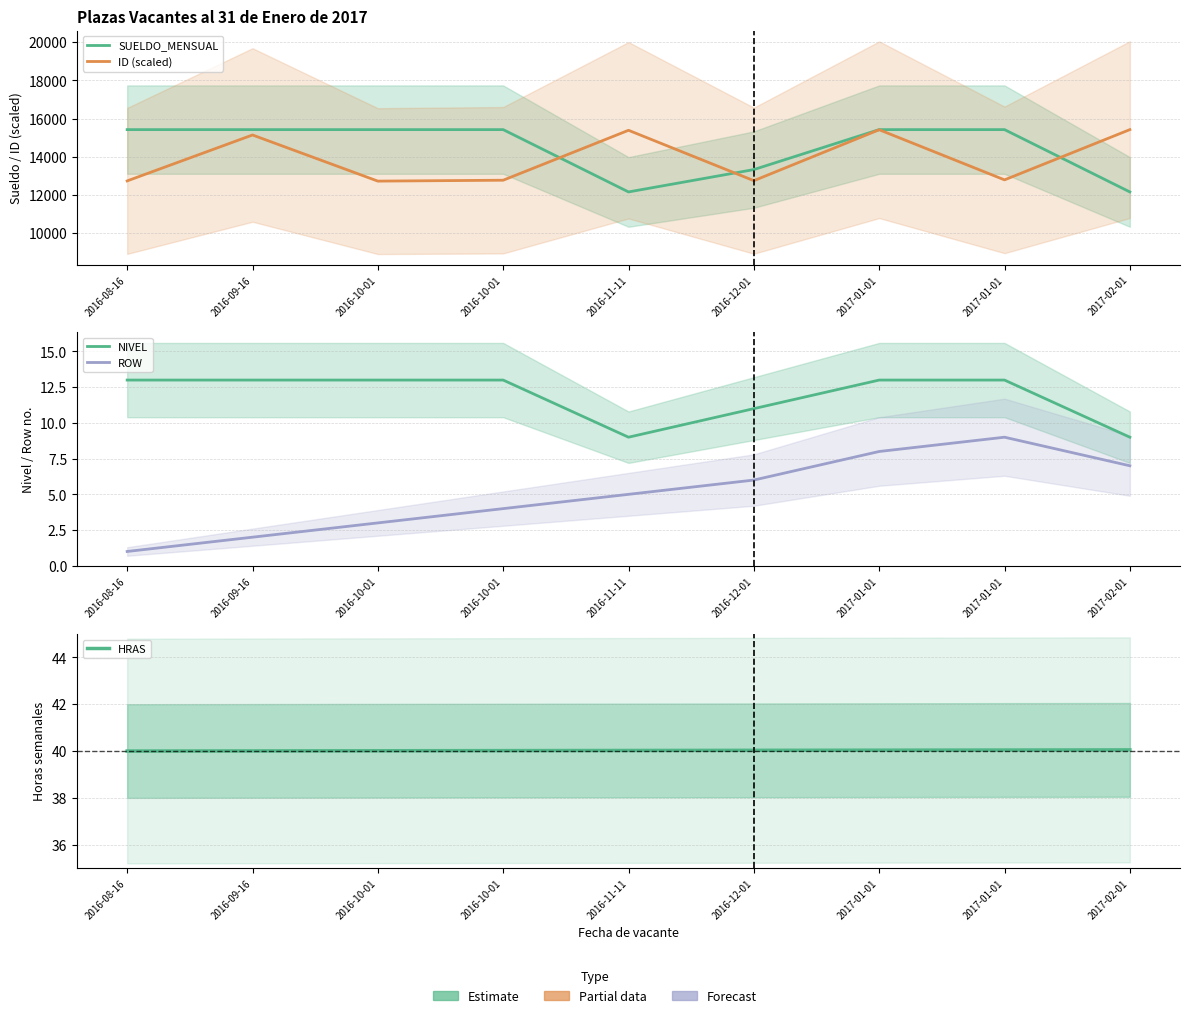

How many data points in ROW are less than 5?

4